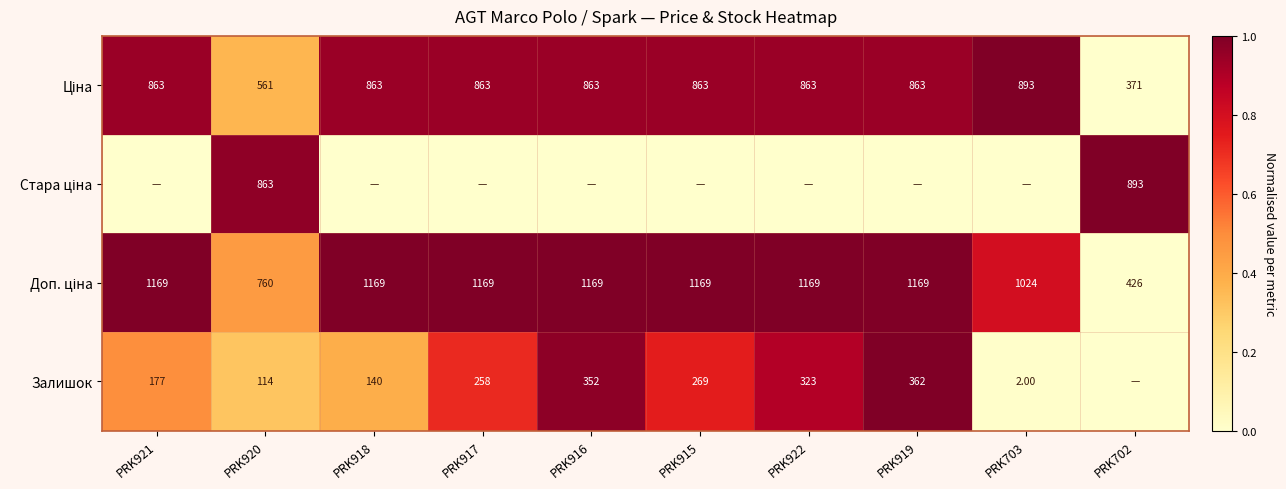

True or false: Ціна has a value of 0.5 at PRK915.

False